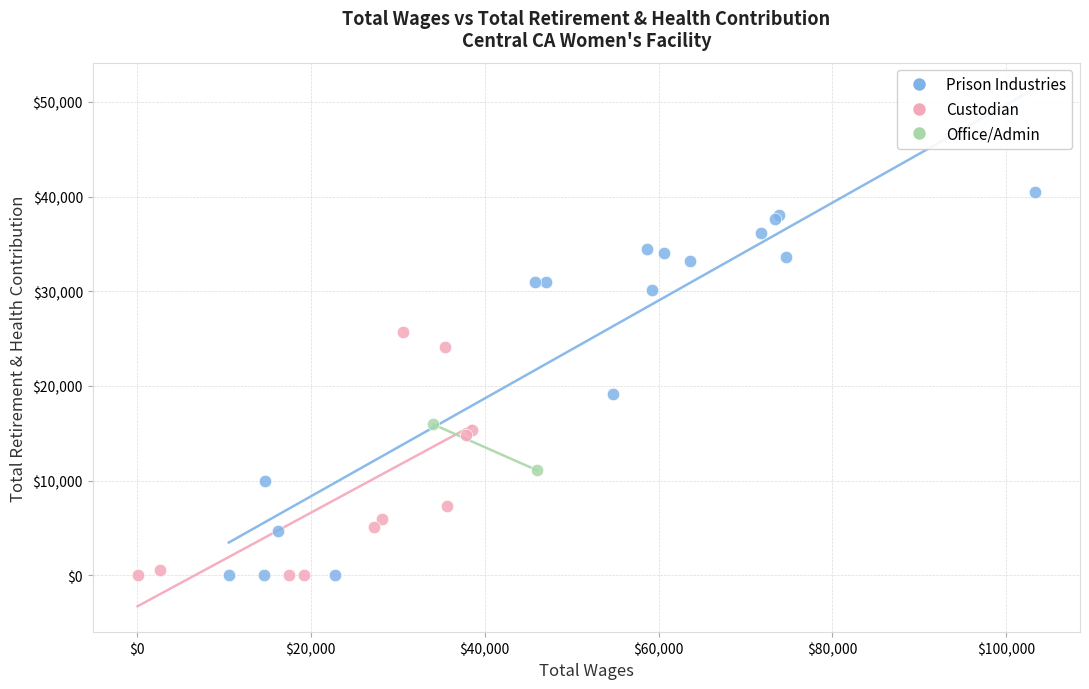

What are all the series names shown in the legend?

Prison Industries, Custodian, Office/Admin